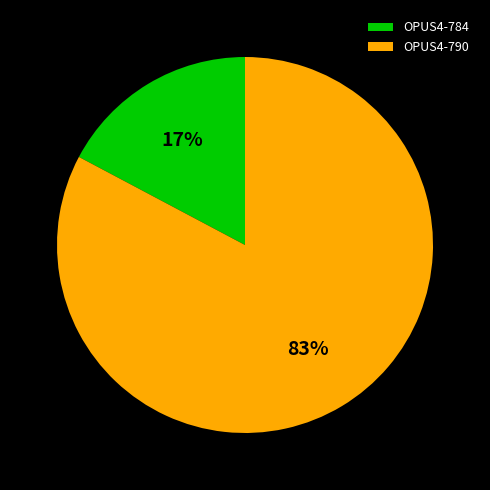

Rank the categories by value from highest to lowest.

OPUS4-790, OPUS4-784